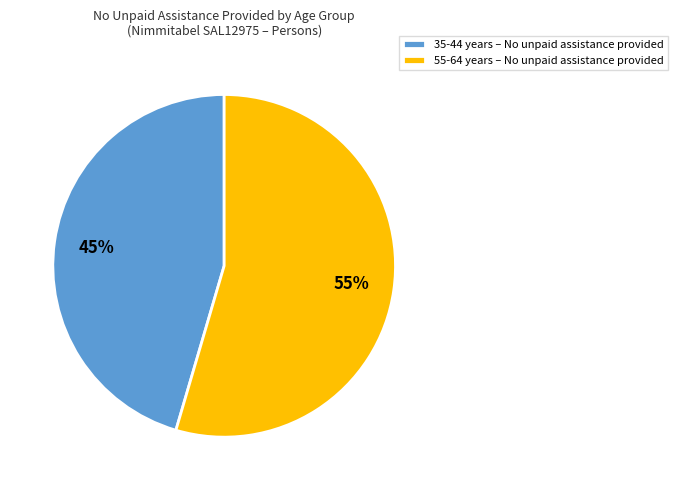

What is the ratio of the value at 55-64 years – No unpaid assistance provided to the value at 35-44 years – No unpaid assistance provided?

1.2